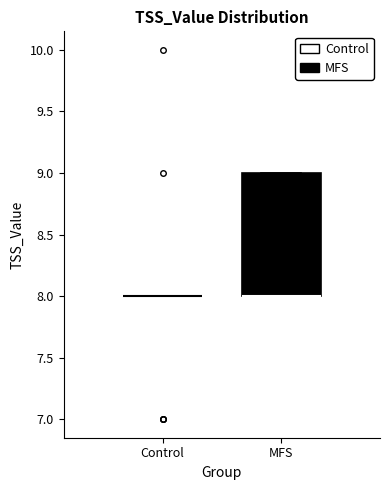

Comparing the boxes themselves (not the whiskers), which one is the tallest?

MFS